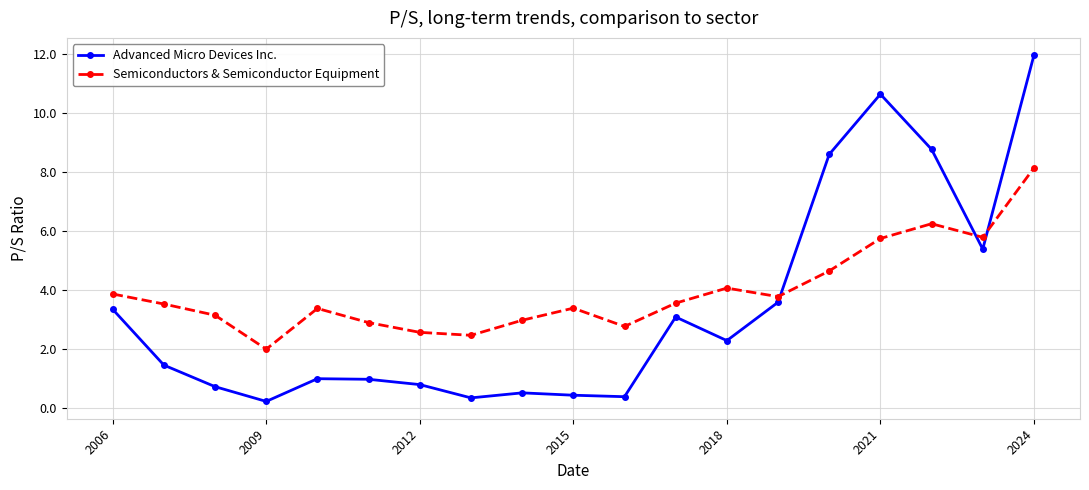

List the series in order of their peak value, highest first.

Advanced Micro Devices Inc., Semiconductors & Semiconductor Equipment